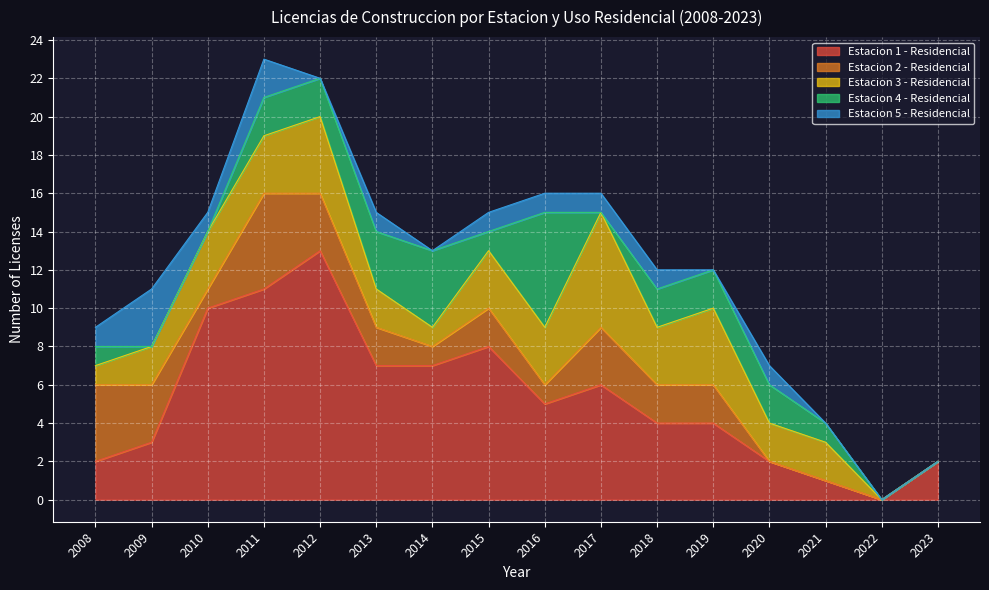

Which series has the largest range (max minus min)?

Estacion 1 - Residencial